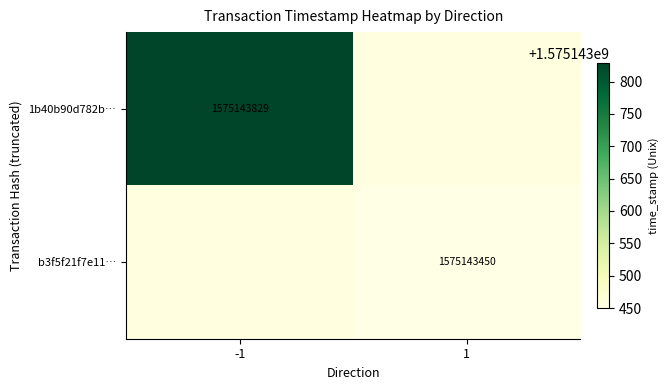

Is the value of 1b40b90d782b… at -1 greater than the value of b3f5f21f7e11… at 1?

Yes